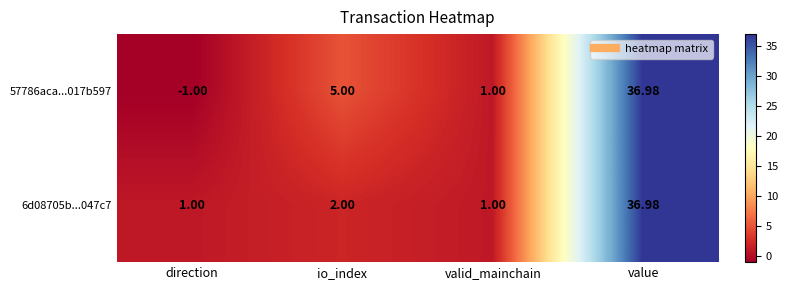

Where is 57786aca...017b597 nearest to the value 17?

io_index